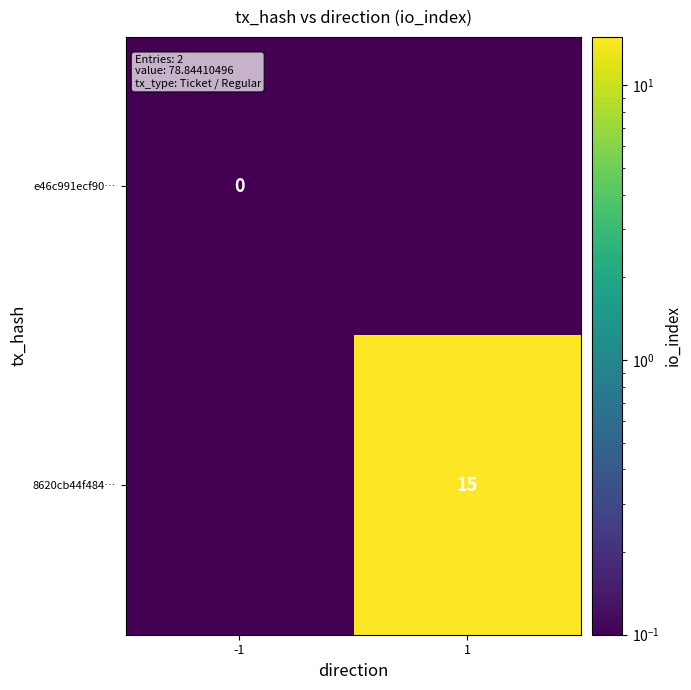

Is the value of e46c991ecf90… at -1 greater than the value of 8620cb44f484… at 1?

No